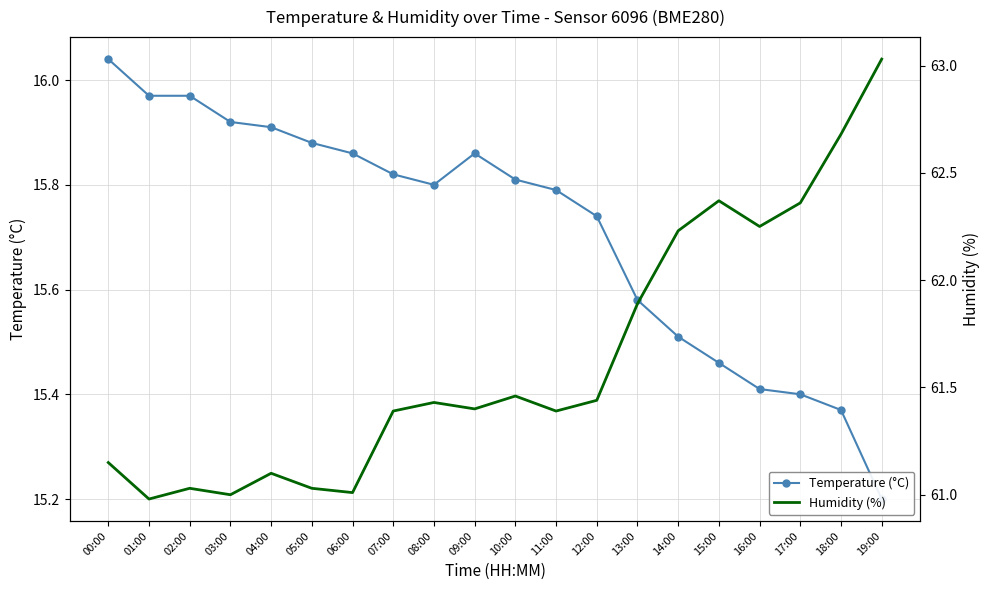

How many distinct data groups are displayed?

2